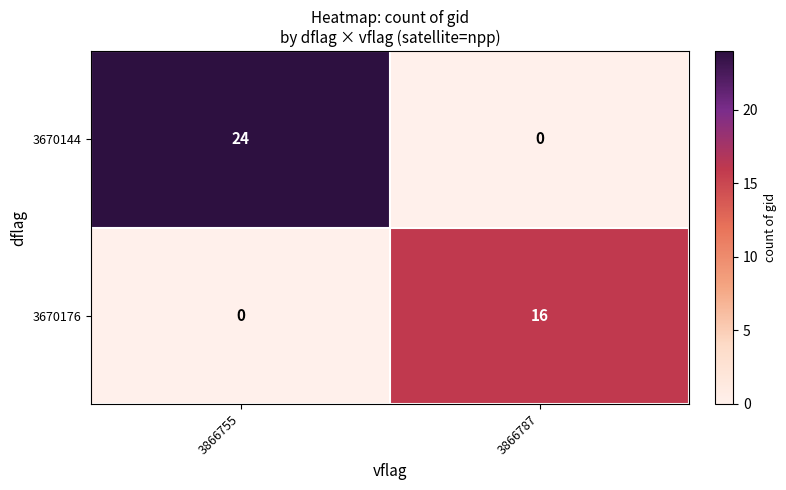

At which category is the sum across all series the highest?

3866755